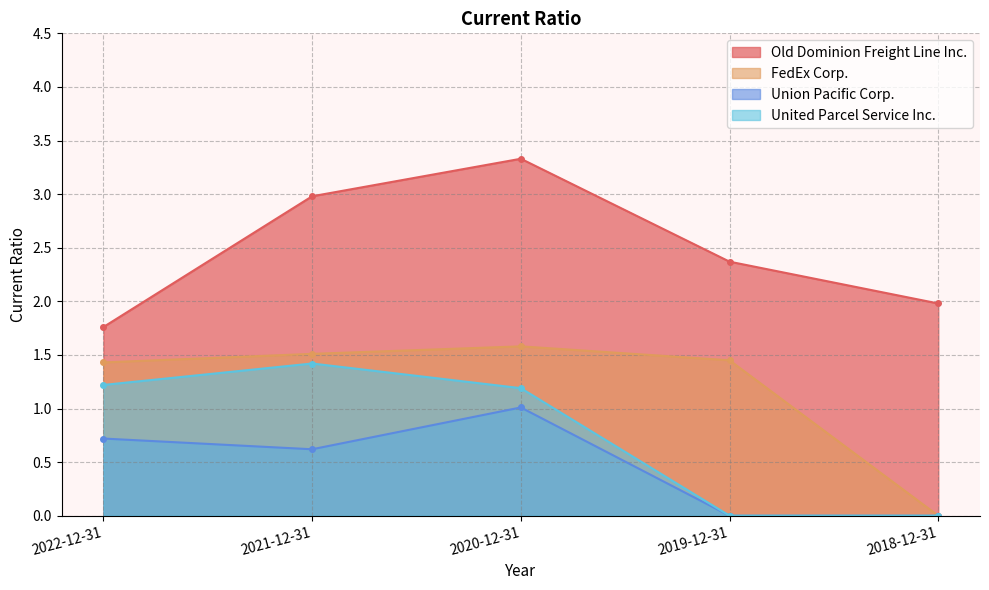

How many values in FedEx Corp. are above zero?

4